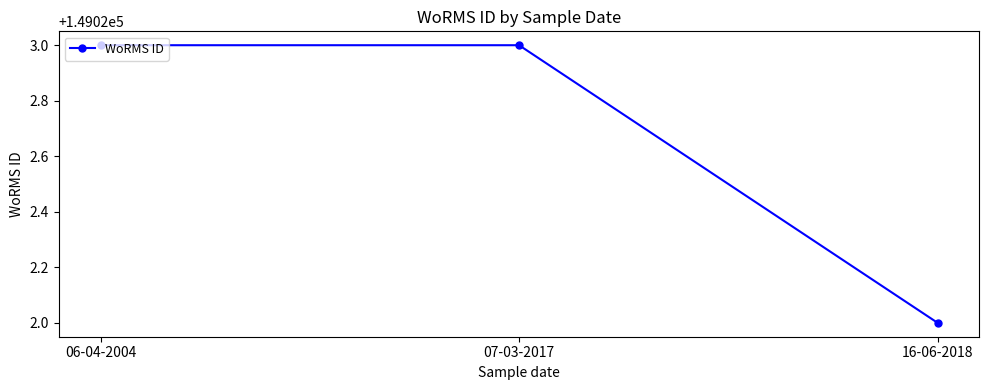

What position from the right is 16-06-2018?

1